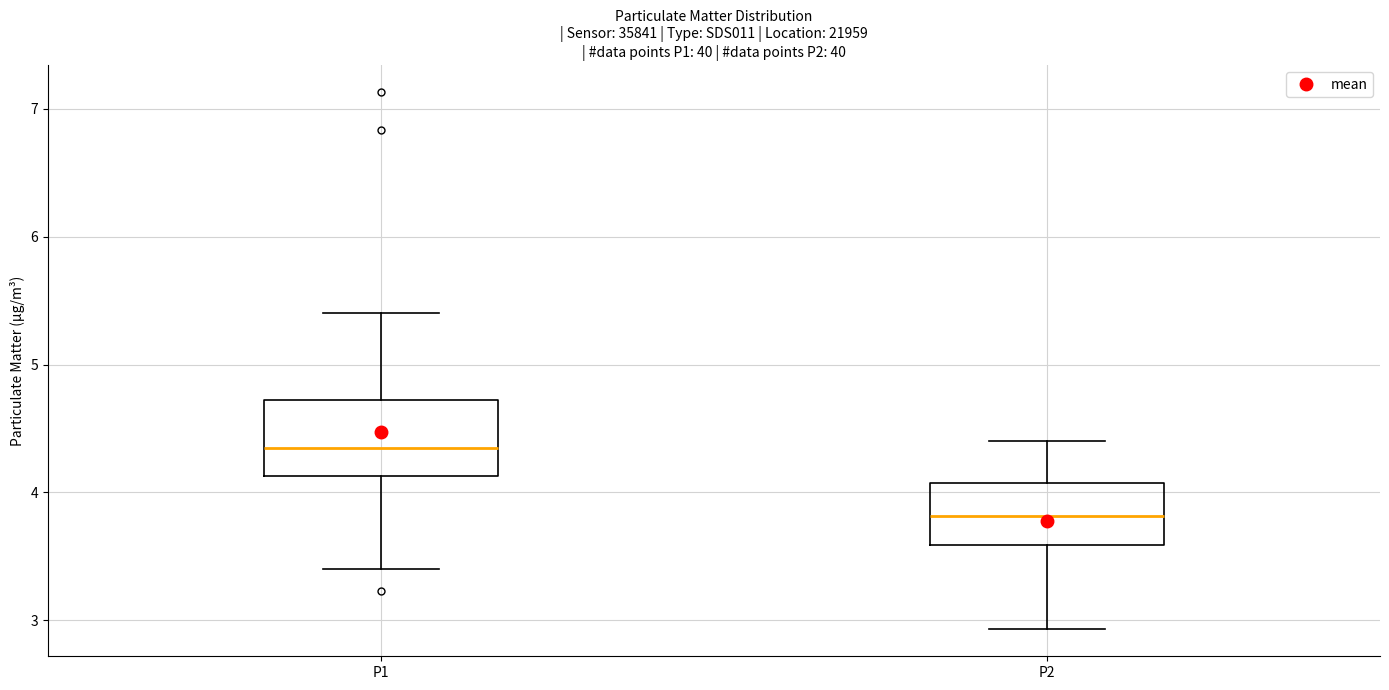

Which box's median line is the lowest?

P2